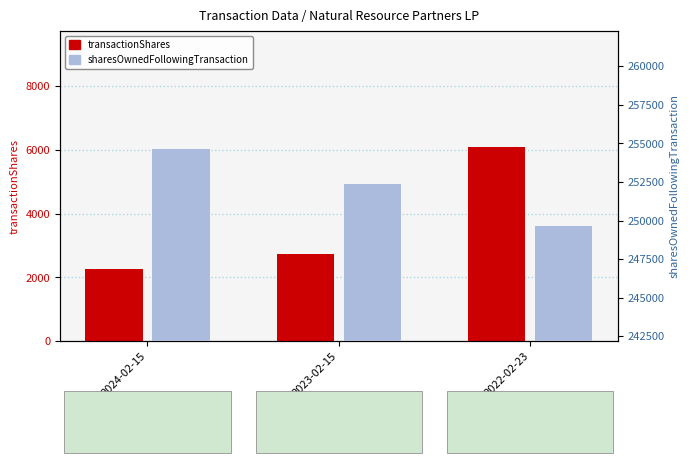

What is the difference between the transactionShares values at 2023-02-15 and 2024-02-15?

453